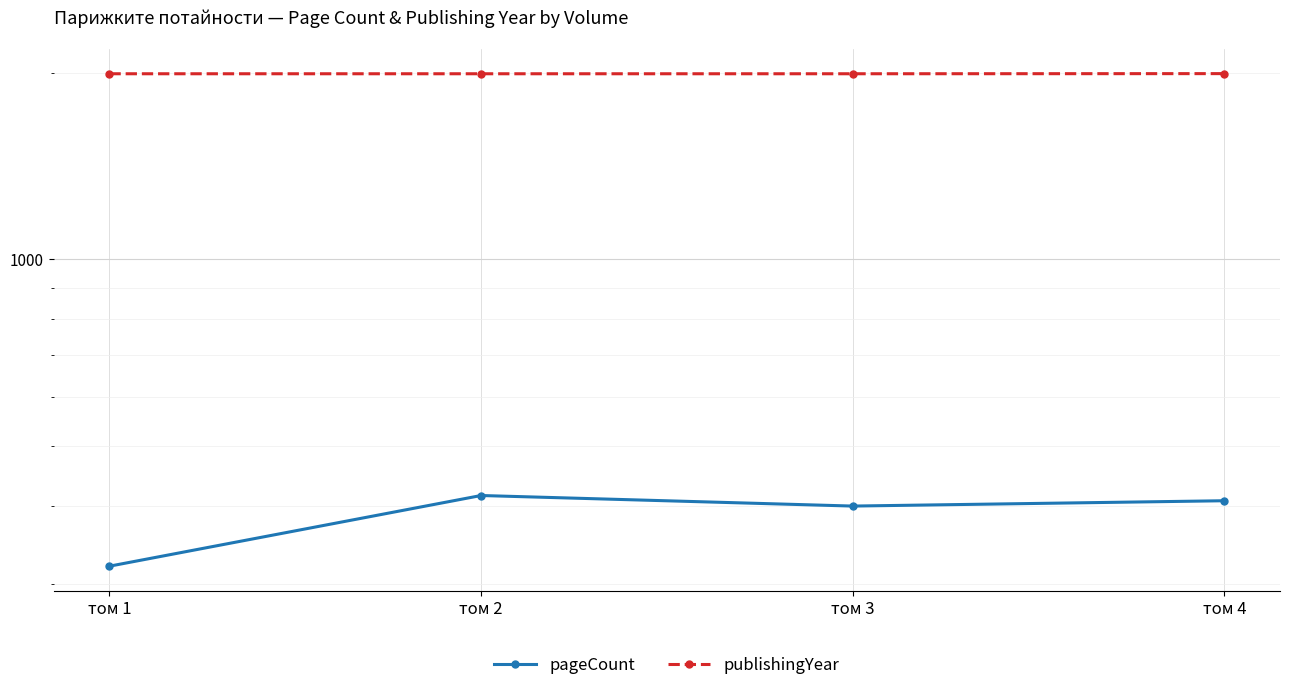

What is the difference between the highest and lowest values at том 3?

1591